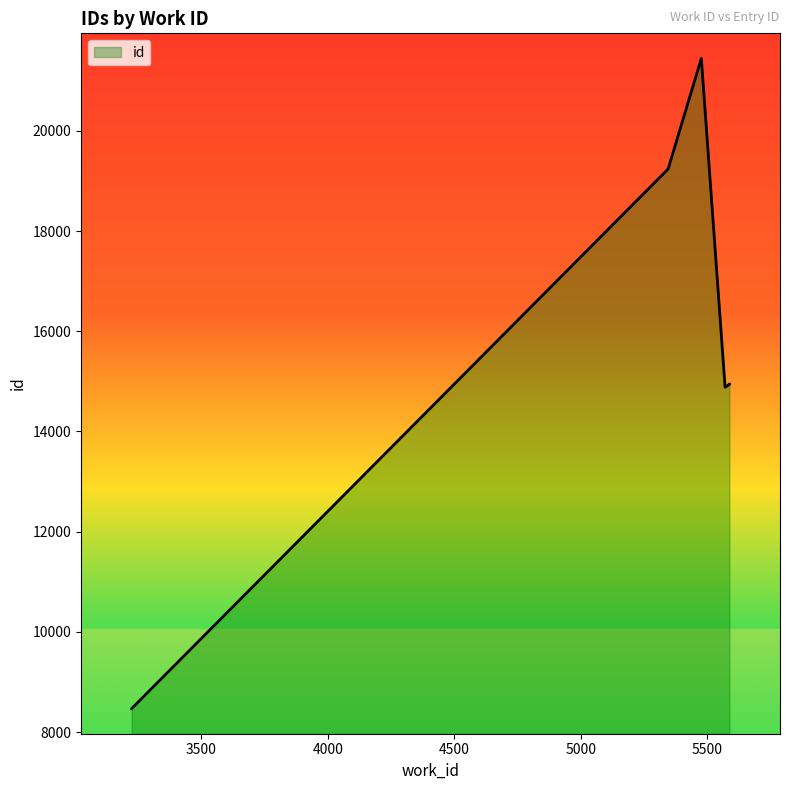

Read the value at 5587, to the nearest 50.

14950